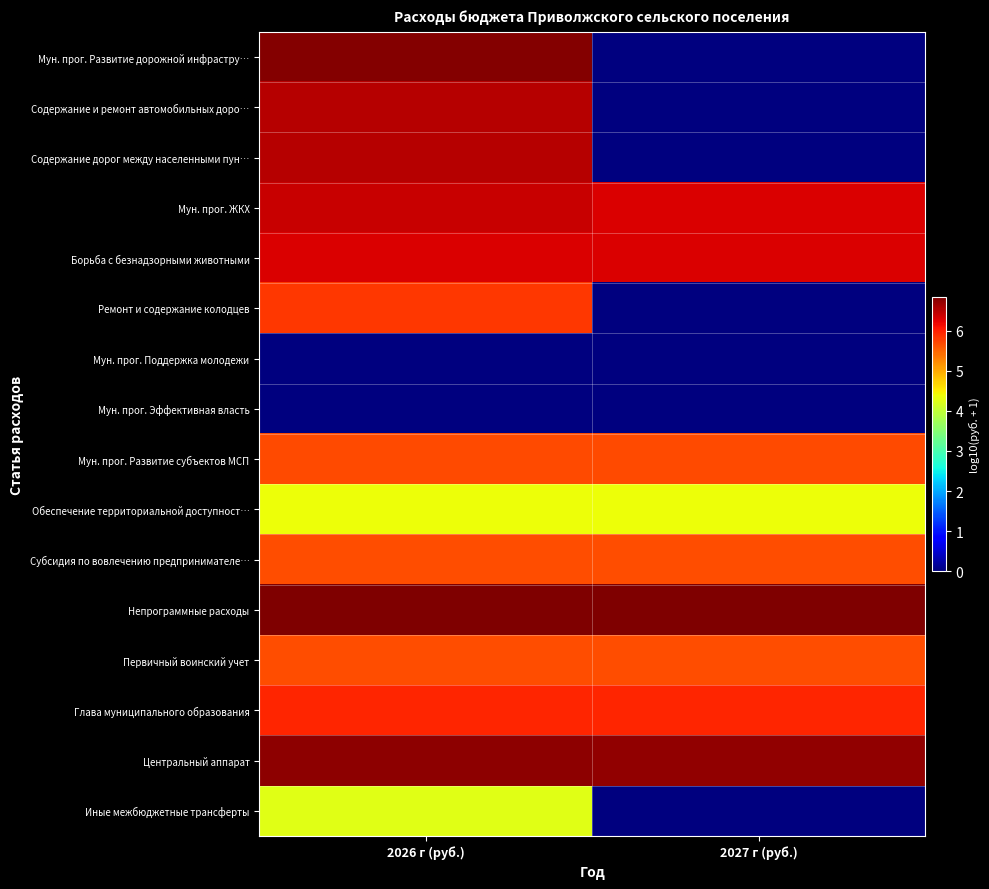

Reading left to right, list all the values displayed in this chart.

Мун. прог. Развитие дорожной инфрастру…: 2026 г (руб.)=6.8	2027 г (руб.)=0.0
Содержание и ремонт автомобильных доро…: 2026 г (руб.)=6.5	2027 г (руб.)=0.0
Содержание дорог между населенными пун…: 2026 г (руб.)=6.5	2027 г (руб.)=0.0
Мун. прог. ЖКХ: 2026 г (руб.)=6.4	2027 г (руб.)=6.3
Борьба с безнадзорными животными: 2026 г (руб.)=6.3	2027 г (руб.)=6.3
Ремонт и содержание колодцев: 2026 г (руб.)=5.8	2027 г (руб.)=0.0
Мун. прог. Поддержка молодежи: 2026 г (руб.)=0.0	2027 г (руб.)=0.0
Мун. прог. Эффективная власть: 2026 г (руб.)=0.0	2027 г (руб.)=0.0
Мун. прог. Развитие субъектов МСП: 2026 г (руб.)=5.7	2027 г (руб.)=5.7
Обеспечение территориальной доступност…: 2026 г (руб.)=4.4	2027 г (руб.)=4.4
Субсидия по вовлечению предпринимателе…: 2026 г (руб.)=5.7	2027 г (руб.)=5.7
Непрограммные расходы: 2026 г (руб.)=6.8	2027 г (руб.)=6.8
Первичный воинский учет: 2026 г (руб.)=5.6	2027 г (руб.)=5.7
Глава муниципального образования: 2026 г (руб.)=6.0	2027 г (руб.)=6.0
Центральный аппарат: 2026 г (руб.)=6.7	2027 г (руб.)=6.7
Иные межбюджетные трансферты: 2026 г (руб.)=4.3	2027 г (руб.)=0.0